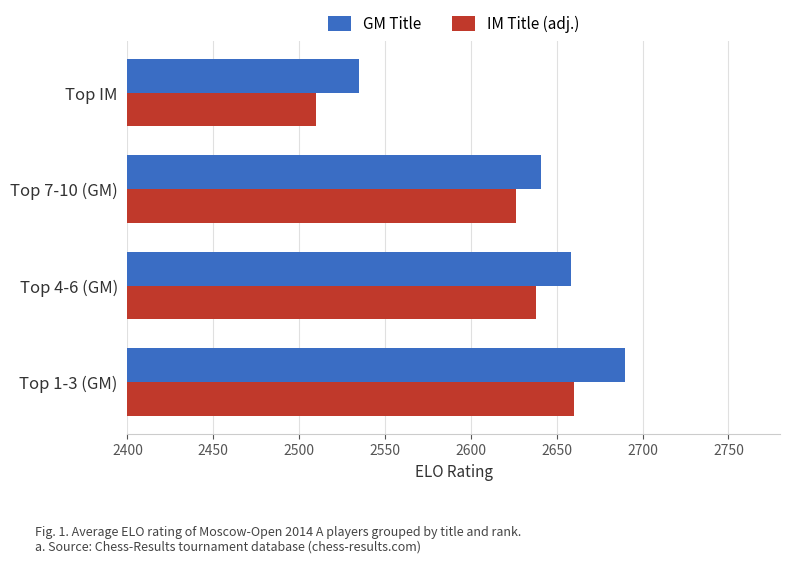

The value of IM Title (adj.) at Top 4-6 (GM) is 4586. True or false?

False